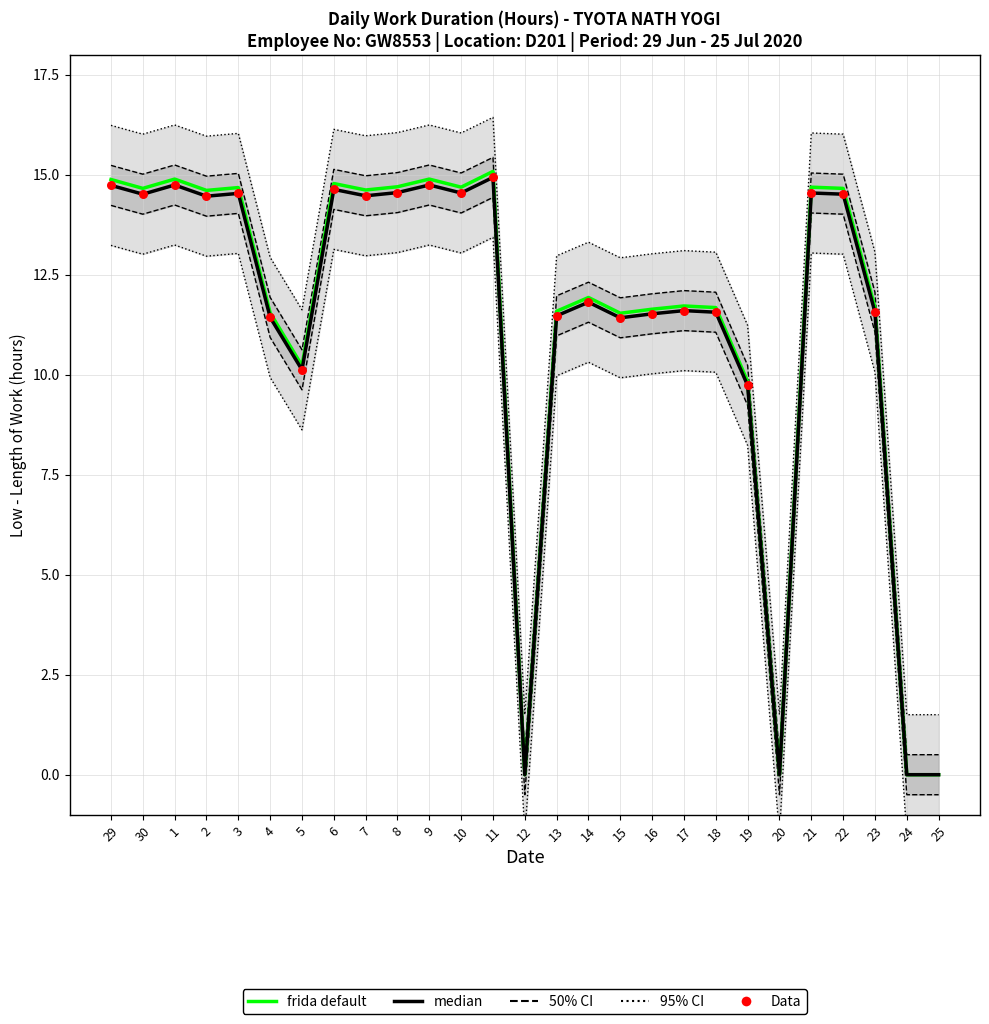

Approximately how many times larger is the value at 23 compared to 4?

1.0